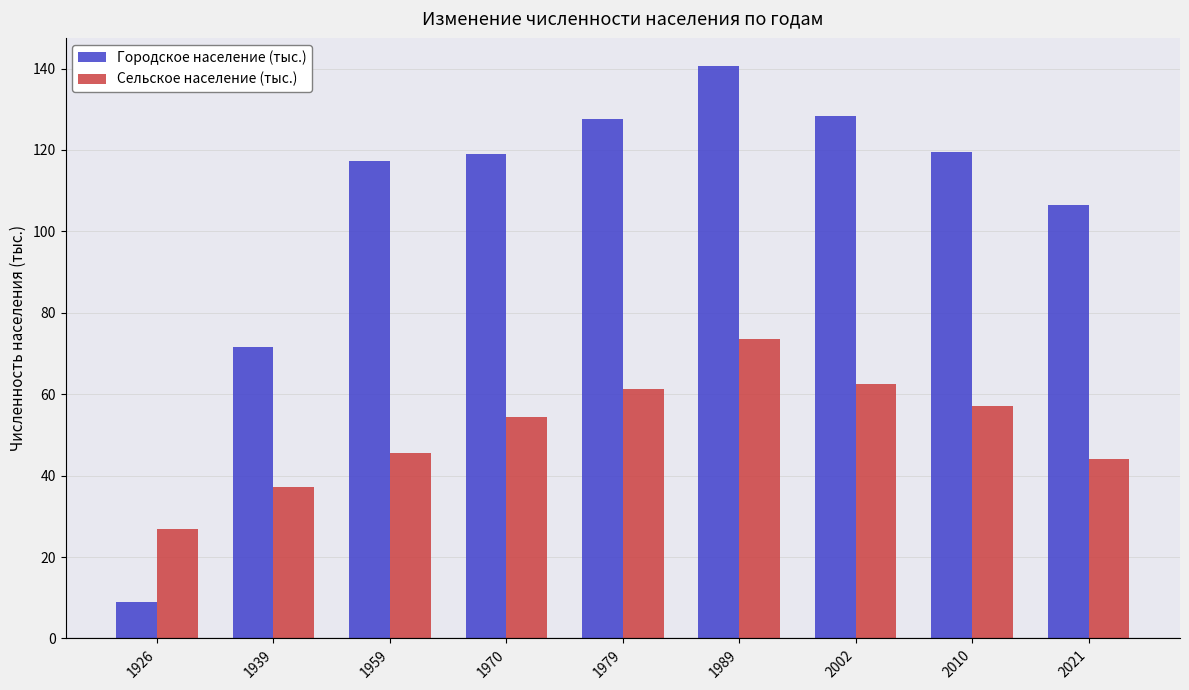

What is the value of the Городское население (тыс.) bar at the 5th from the left?

127.5